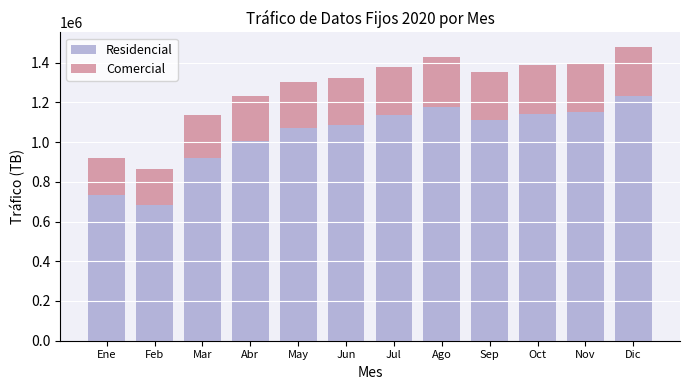

The value of Residencial at Jun is 273039.5. True or false?

False